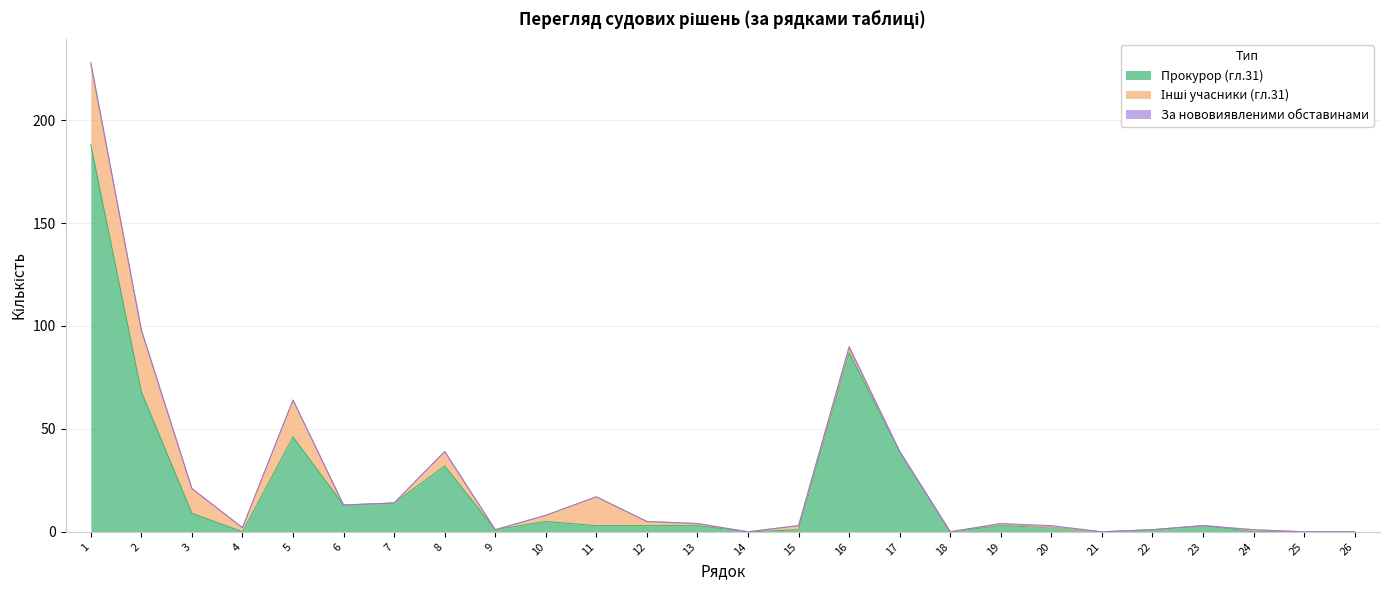

Which category has the lowest value in the Прокурор (гл.31) series?

4